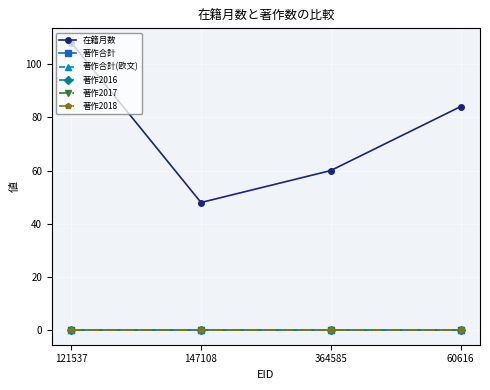

Is this an area chart (filled region under the line)?

No